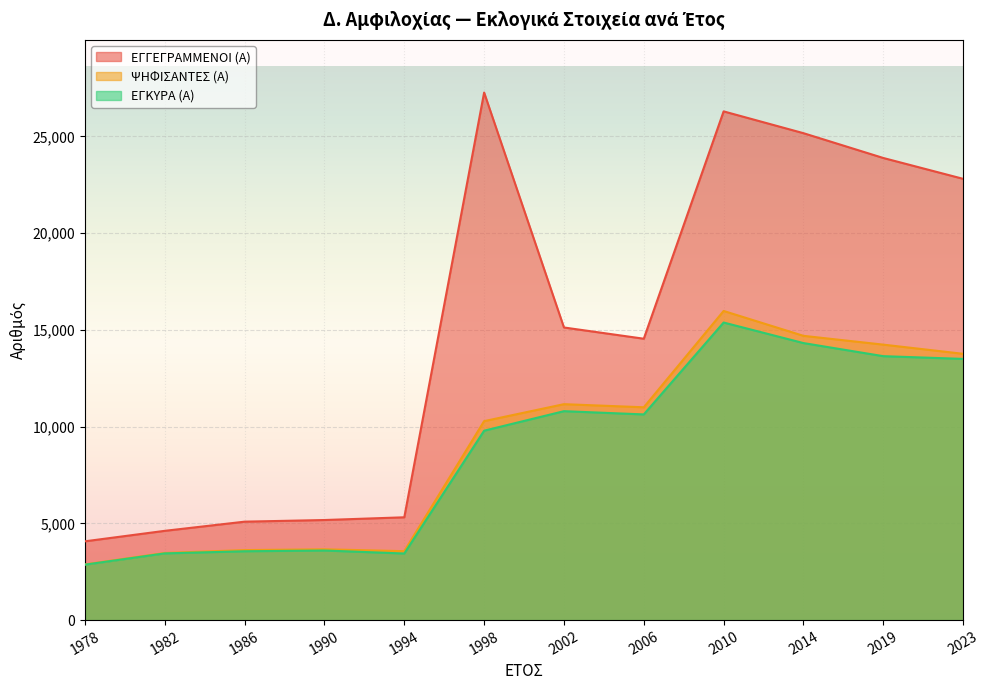

Does the chart display data point markers on the line(s)?

No